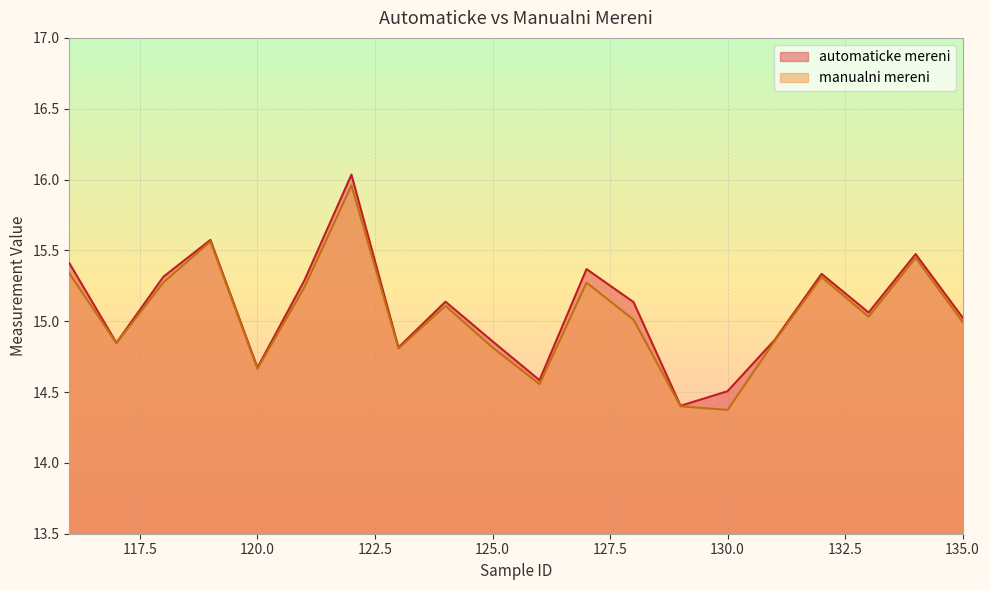

What is the value of the automaticke mereni point at the 16th from the left?

14.9